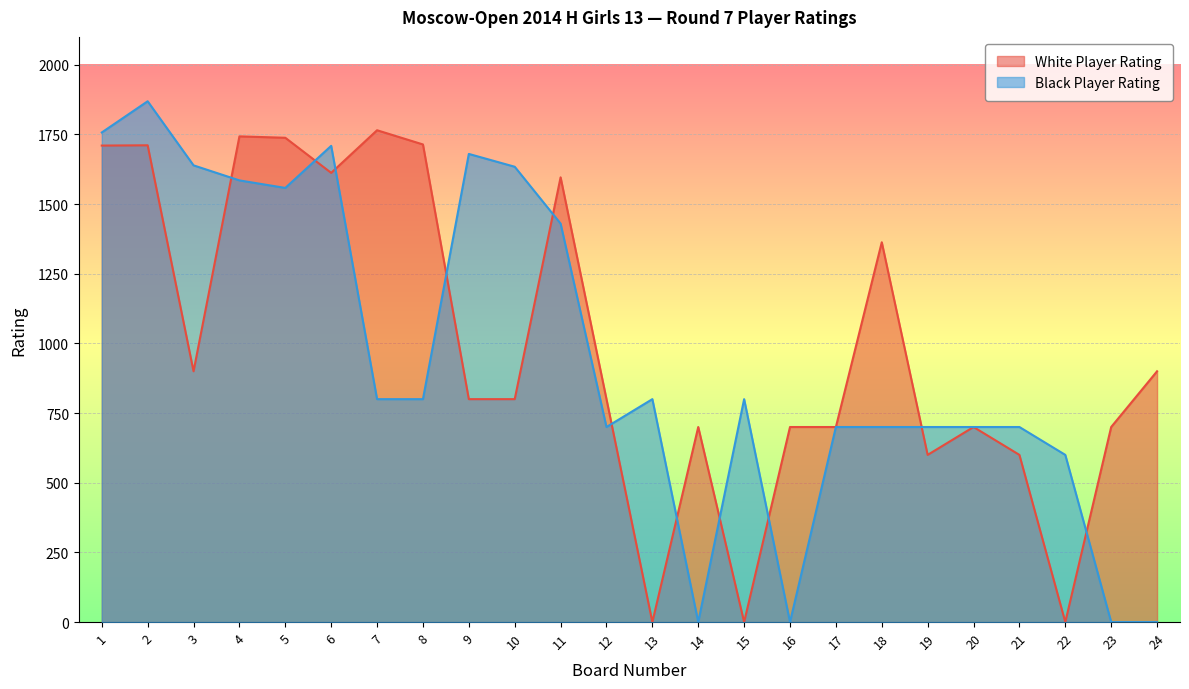

What is the sum of all Black Player Rating values?

22861